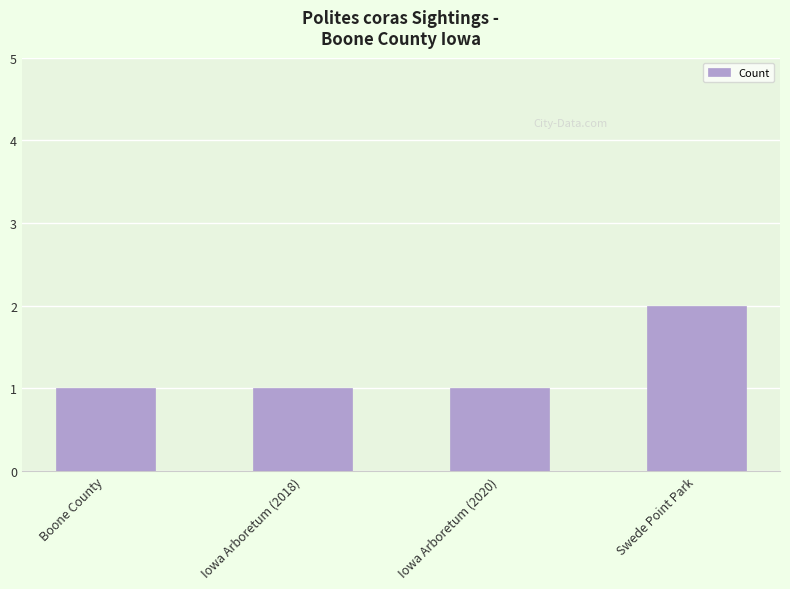

What is the average value?

1